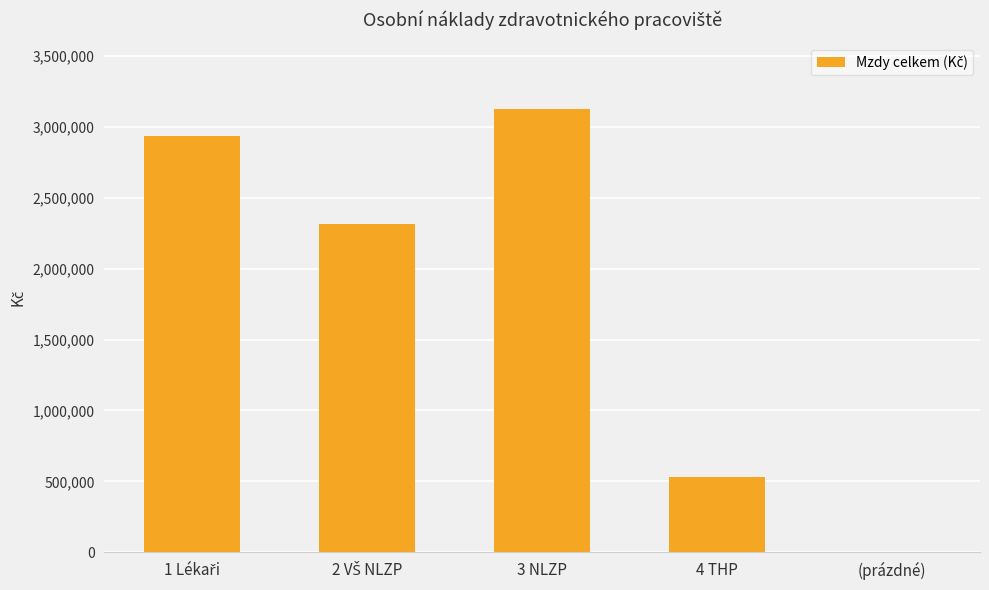

Reading right to left, list all the values displayed in this chart.

0	527121	3126480	2316314	2937606